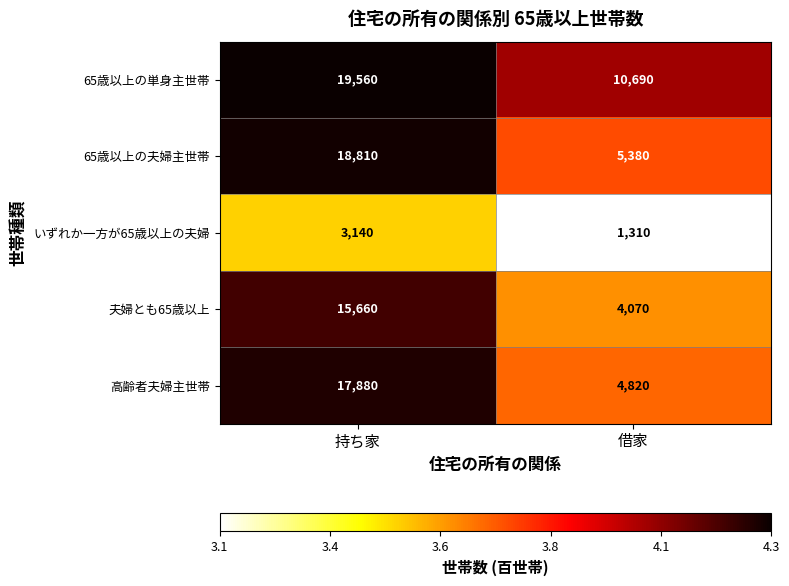

What is the spread (max minus min) of values at 借家?

9380